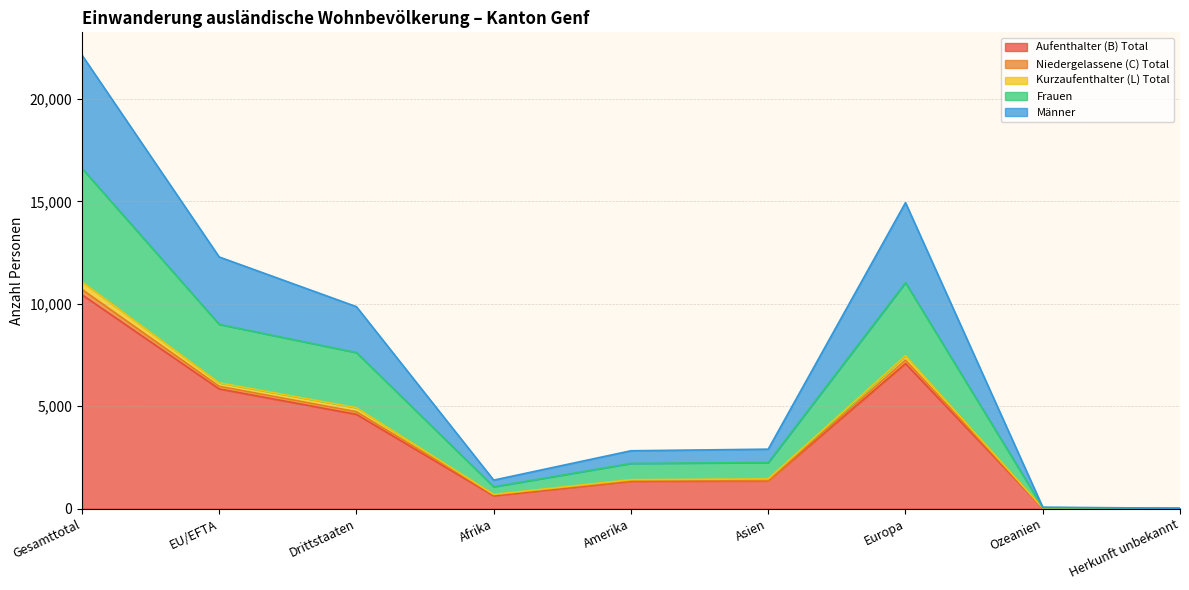

What is the difference between the Aufenthalter (B) Total values at Afrika and Gesamttotal?

9817